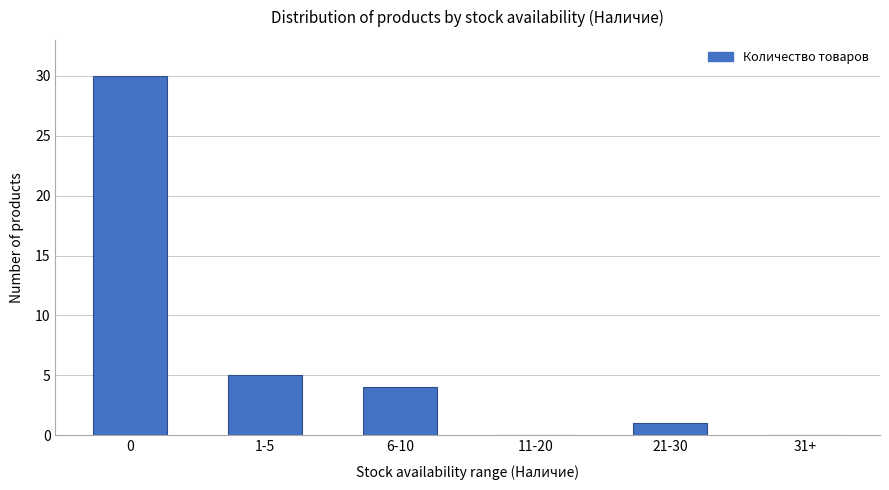

What is the maximum value shown in the chart?

30